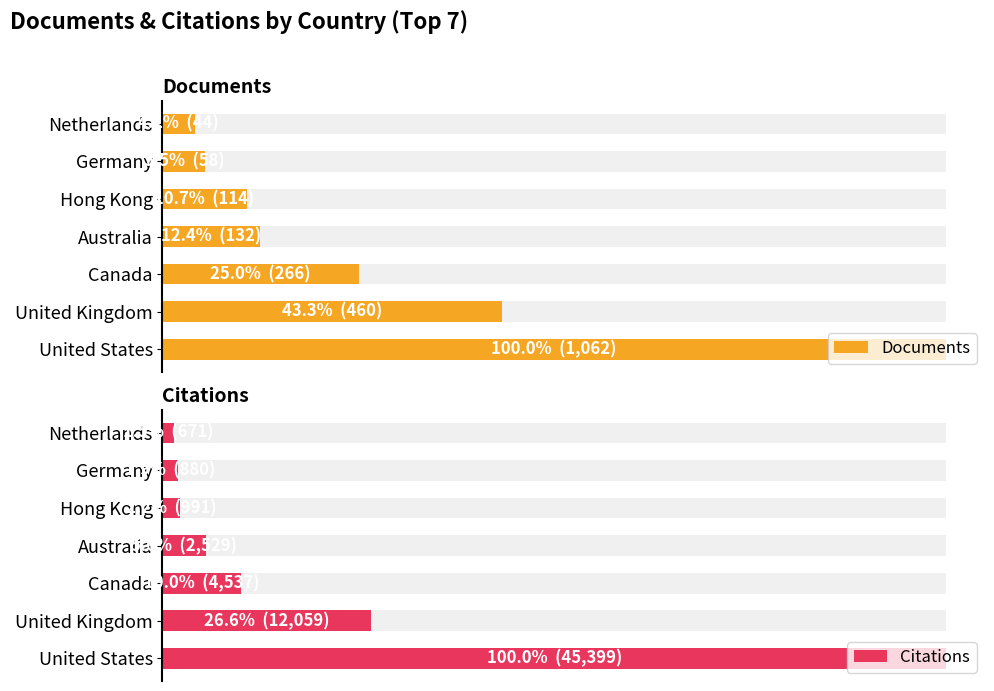

True or false: Citations has a value of 991 at Hong Kong.

True